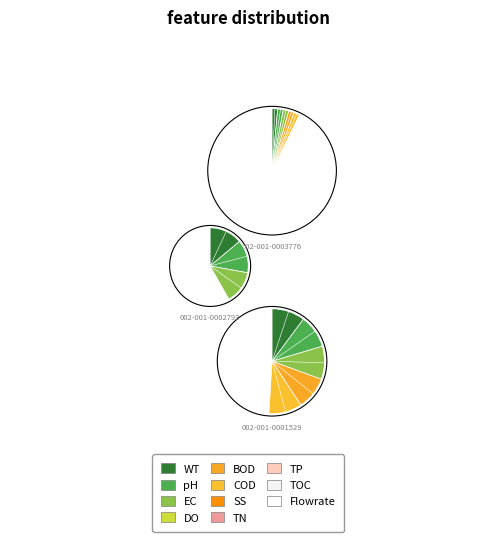

Approximately how many times larger is the value at 002-001-0002793 compared to 002-001-0001529?

0.8